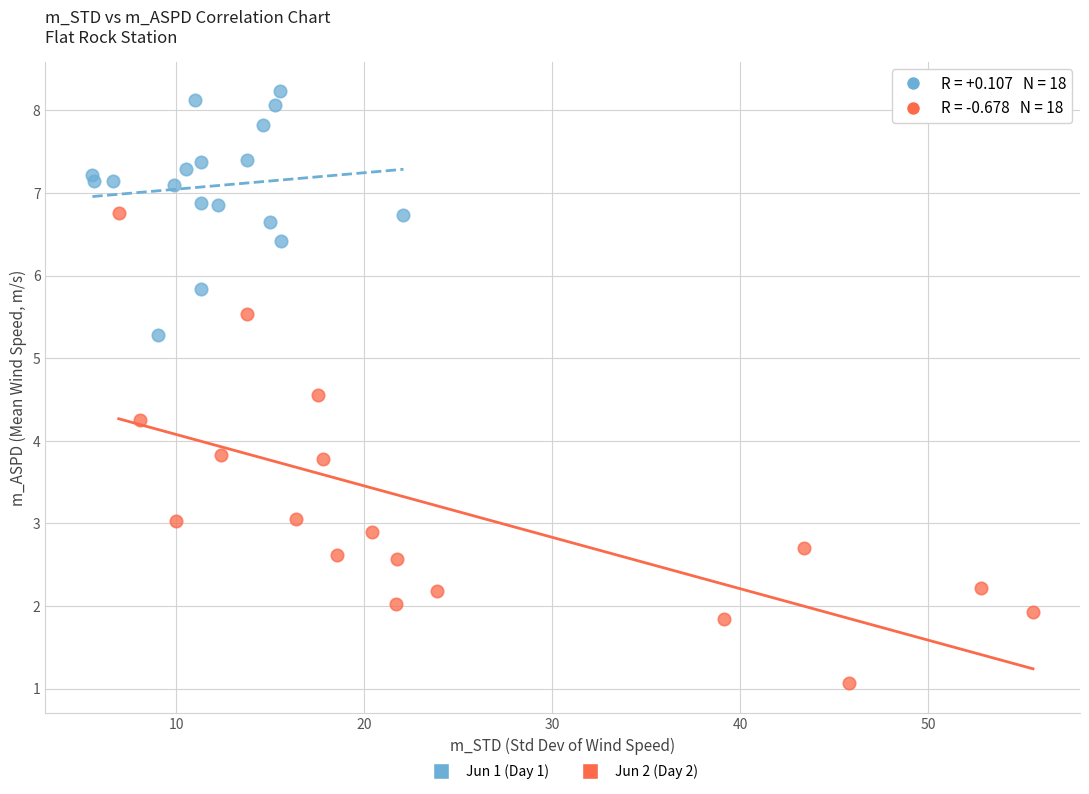

Which series contains the lowest Y value?

Jun 2 (Day 2)